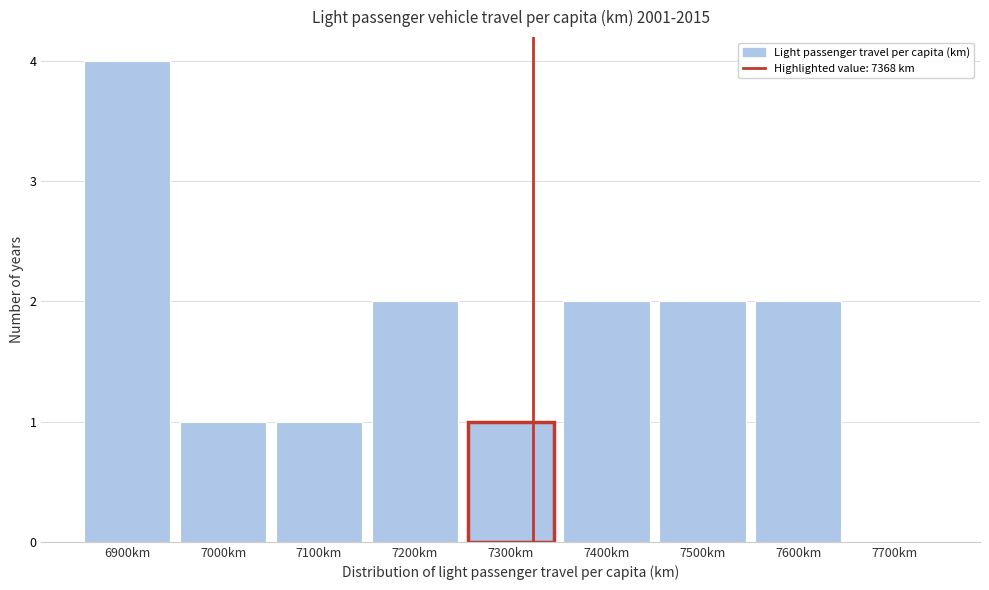

Reading right to left, extract all data points from this chart.

7700km=0	7600km=2	7500km=2	7400km=2	7300km=1	7200km=2	7100km=1	7000km=1	6900km=4